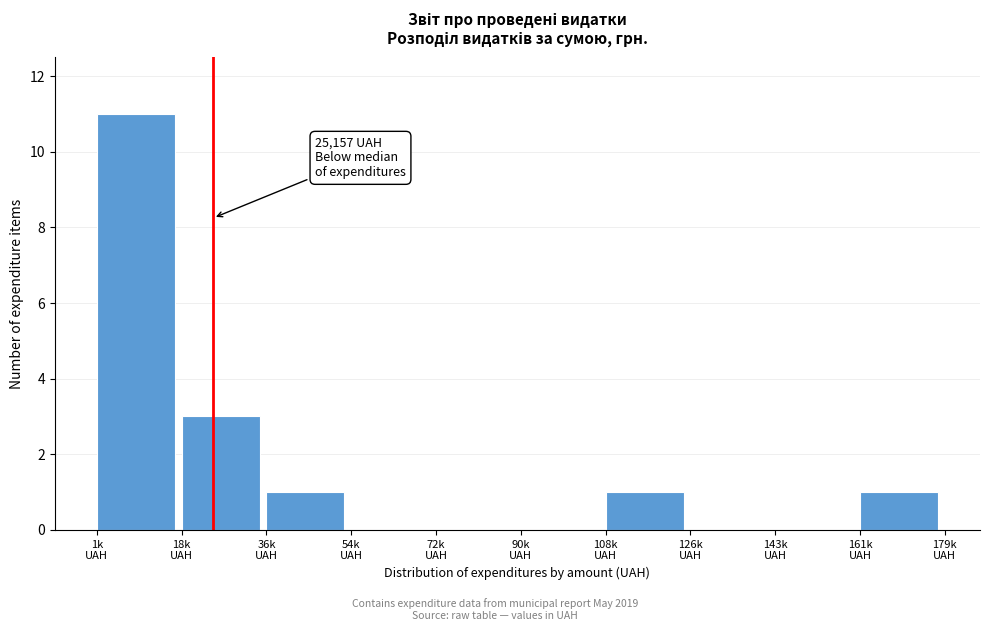

What is the greatest value displayed?

11